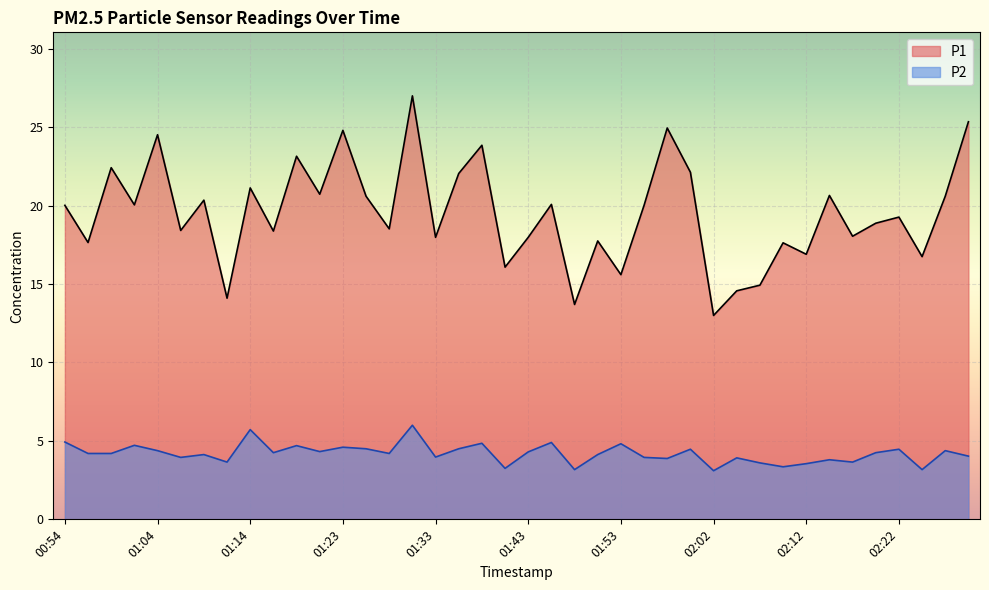

The P2 series shows 1.5 at 01:28. True or false?

False